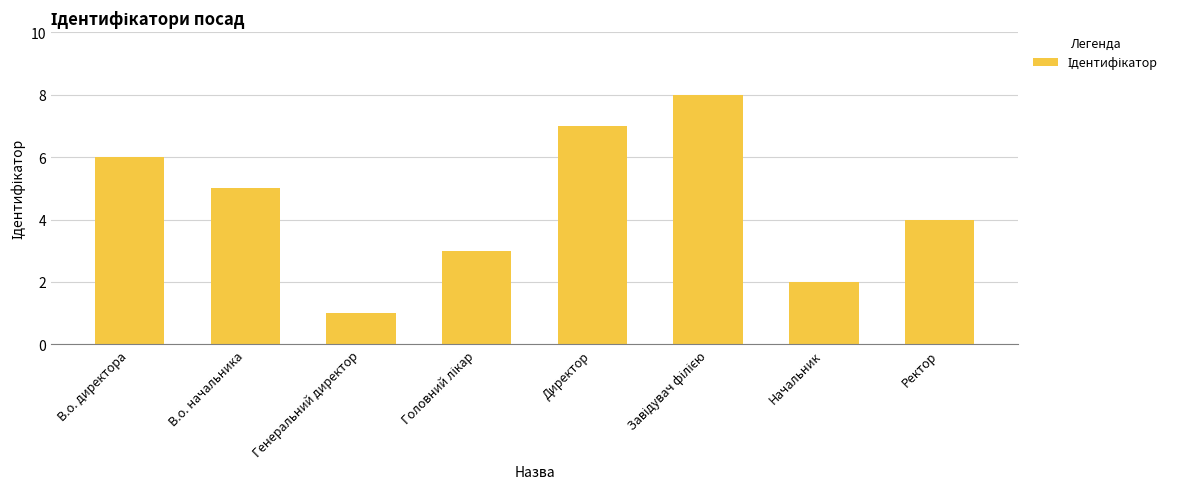

Is it true that the value at Директор is 7?

True